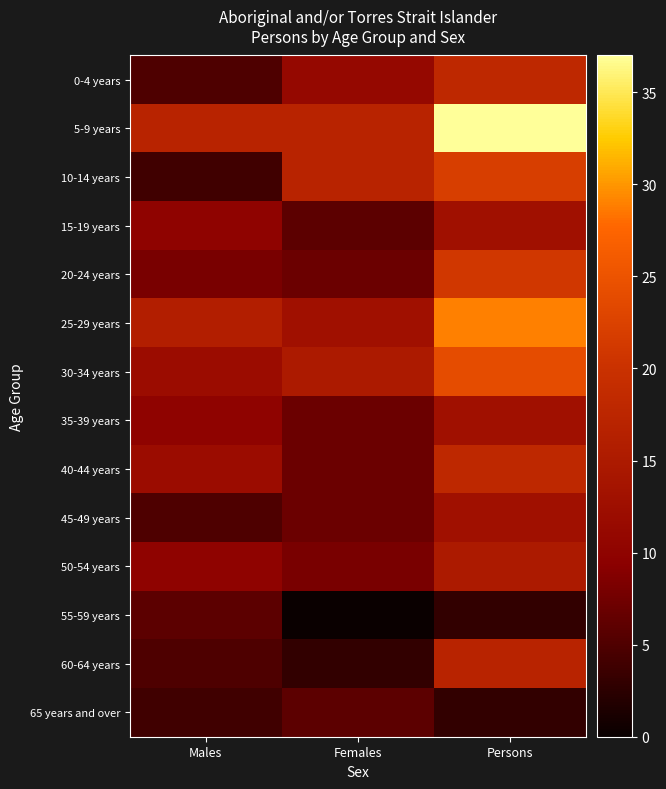

Rank the series by their maximum value, from lowest to highest.

55-59 years, 65 years and over, 15-19 years, 35-39 years, 45-49 years, 50-54 years, 60-64 years, 0-4 years, 40-44 years, 20-24 years, 10-14 years, 30-34 years, 25-29 years, 5-9 years